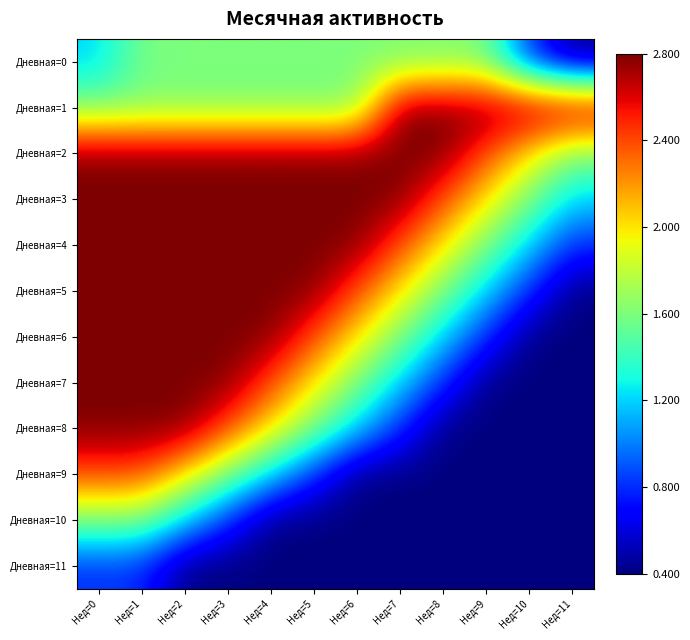

Reading left to right, extract all data points from this chart.

Дневная=0: Нед=0=1.2	Нед=1=1.6	Нед=2=1.6	Нед=3=1.6	Нед=4=1.6	Нед=5=1.6	Нед=6=1.6	Нед=7=1.6	Нед=8=1.6	Нед=9=1.6	Нед=10=0.8	Нед=11=0.4
Дневная=1: Нед=0=1.6	Нед=1=1.6	Нед=2=1.6	Нед=3=1.6	Нед=4=1.6	Нед=5=1.6	Нед=6=1.6	Нед=7=2.8	Нед=8=2.8	Нед=9=2.8	Нед=10=2.8	Нед=11=2.8
Дневная=2: Нед=0=2.8	Нед=1=2.8	Нед=2=2.8	Нед=3=2.8	Нед=4=2.8	Нед=5=2.8	Нед=6=2.8	Нед=7=2.8	Нед=8=2.8	Нед=9=2.4	Нед=10=2.0	Нед=11=1.6
Дневная=3: Нед=0=2.8	Нед=1=2.8	Нед=2=2.8	Нед=3=2.8	Нед=4=2.8	Нед=5=2.8	Нед=6=2.8	Нед=7=2.8	Нед=8=2.4	Нед=9=2.0	Нед=10=1.6	Нед=11=1.2
Дневная=4: Нед=0=2.8	Нед=1=2.8	Нед=2=2.8	Нед=3=2.8	Нед=4=2.8	Нед=5=2.8	Нед=6=2.8	Нед=7=2.4	Нед=8=2.0	Нед=9=1.6	Нед=10=1.2	Нед=11=0.8
Дневная=5: Нед=0=2.8	Нед=1=2.8	Нед=2=2.8	Нед=3=2.8	Нед=4=2.8	Нед=5=2.8	Нед=6=2.4	Нед=7=2.0	Нед=8=1.6	Нед=9=1.2	Нед=10=0.8	Нед=11=0.4
Дневная=6: Нед=0=2.8	Нед=1=2.8	Нед=2=2.8	Нед=3=2.8	Нед=4=2.8	Нед=5=2.4	Нед=6=2.0	Нед=7=1.6	Нед=8=1.2	Нед=9=0.8	Нед=10=0.4	Нед=11=0.4
Дневная=7: Нед=0=2.8	Нед=1=2.8	Нед=2=2.8	Нед=3=2.8	Нед=4=2.4	Нед=5=2.0	Нед=6=1.6	Нед=7=1.2	Нед=8=0.8	Нед=9=0.4	Нед=10=0.4	Нед=11=0.4
Дневная=8: Нед=0=2.8	Нед=1=2.8	Нед=2=2.8	Нед=3=2.4	Нед=4=2.0	Нед=5=1.6	Нед=6=1.2	Нед=7=0.8	Нед=8=0.4	Нед=9=0.4	Нед=10=0.4	Нед=11=0.4
Дневная=9: Нед=0=2.4	Нед=1=2.4	Нед=2=2.0	Нед=3=1.6	Нед=4=1.2	Нед=5=0.8	Нед=6=0.4	Нед=7=0.4	Нед=8=0.4	Нед=9=0.4	Нед=10=0.4	Нед=11=0.4
Дневная=10: Нед=0=1.6	Нед=1=1.6	Нед=2=1.2	Нед=3=0.8	Нед=4=0.4	Нед=5=0.4	Нед=6=0.4	Нед=7=0.4	Нед=8=0.4	Нед=9=0.4	Нед=10=0.4	Нед=11=0.4
Дневная=11: Нед=0=0.8	Нед=1=0.8	Нед=2=0.4	Нед=3=0.4	Нед=4=0.4	Нед=5=0.4	Нед=6=0.4	Нед=7=0.4	Нед=8=0.4	Нед=9=0.4	Нед=10=0.4	Нед=11=0.4